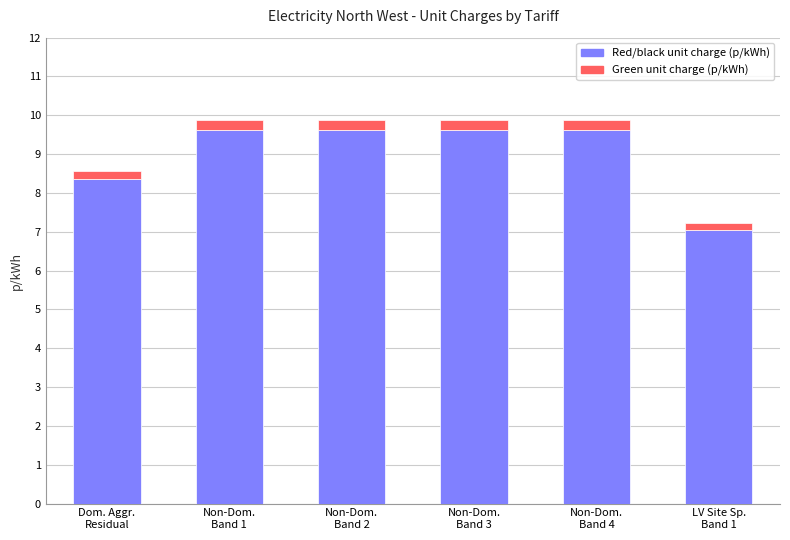

Does the chart contain any negative values?

No